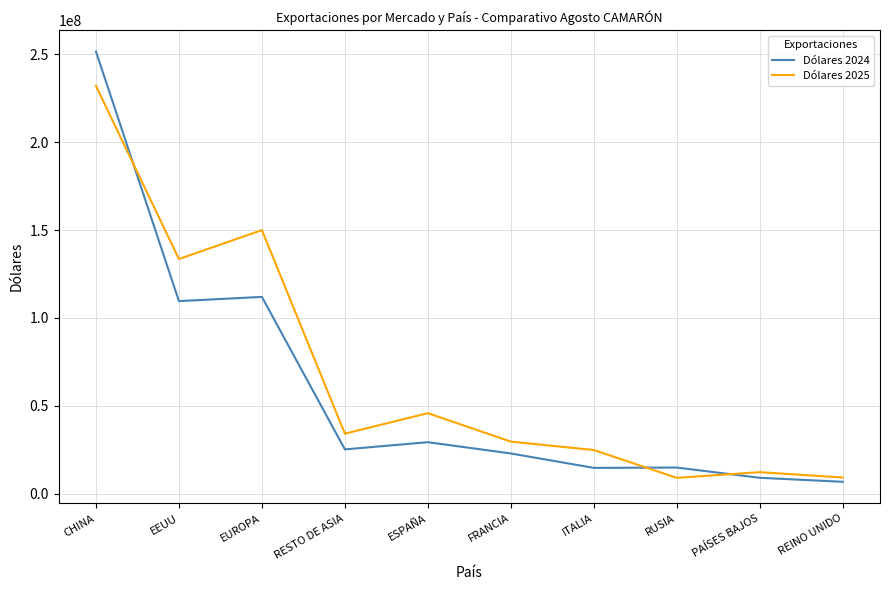

What is the difference between the second highest and second lowest values in the Dólares 2024 series?

102927575.9